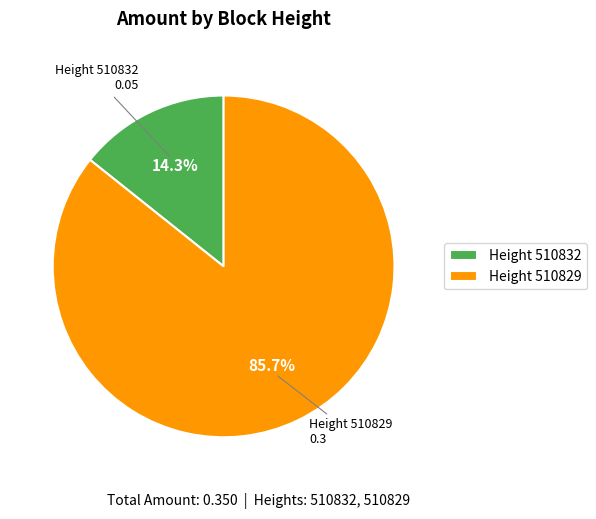

What is the majority slice?

Height 510829